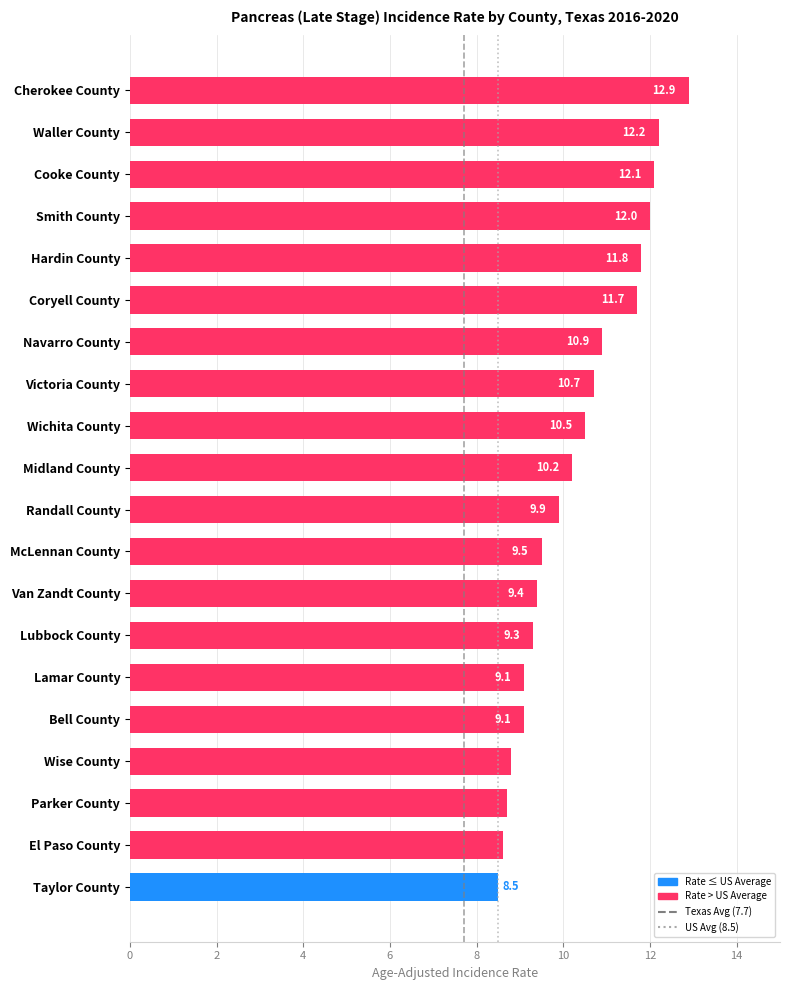

How many distinct data groups are displayed?

1